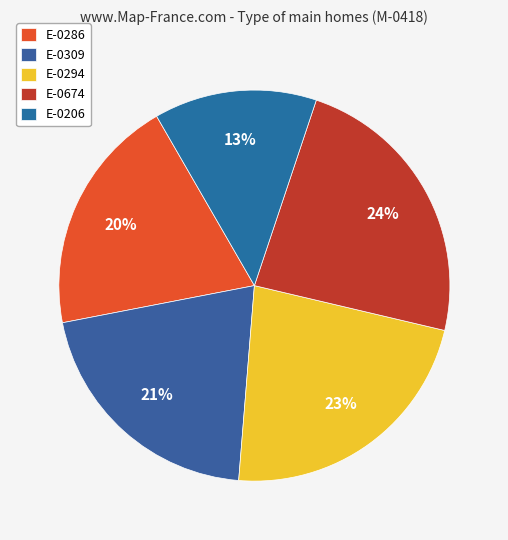

True or false: E-0309 accounts for 21% of the total.

True